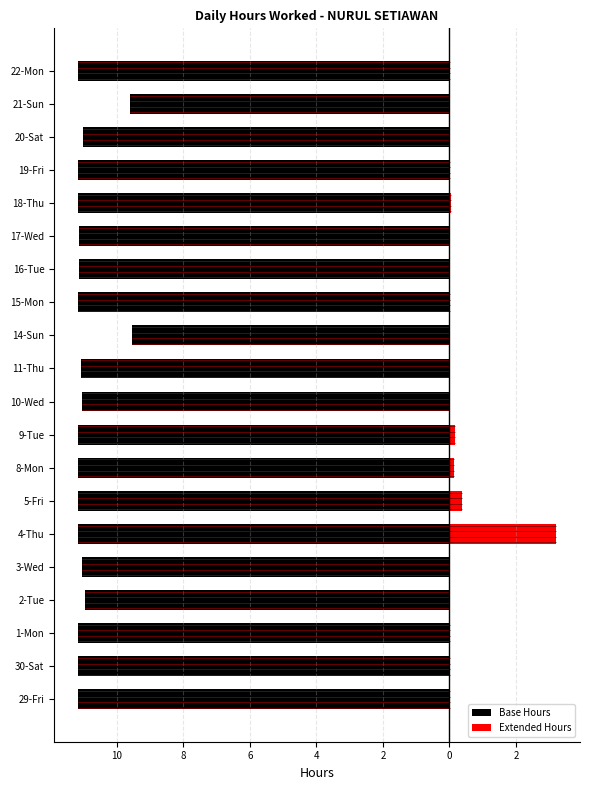

What is the average value of the Extended Hours series?

0.2